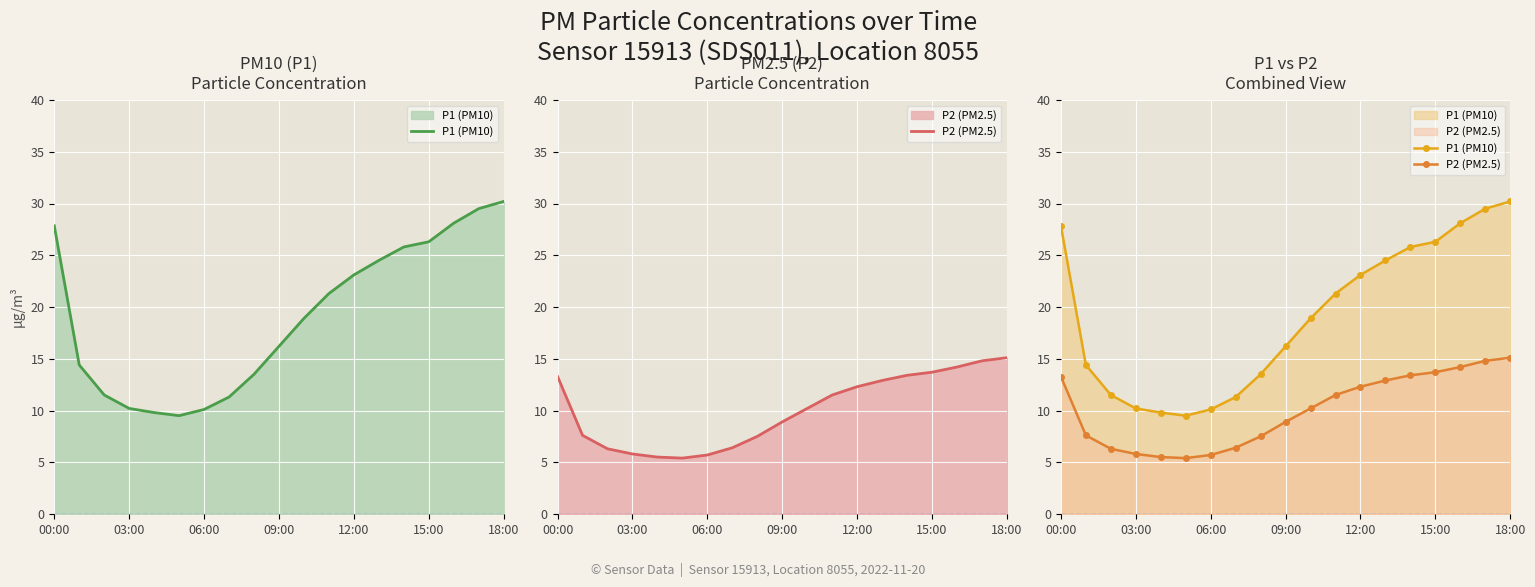

What is the highest value of the P2 (PM2.5) series?

15.1